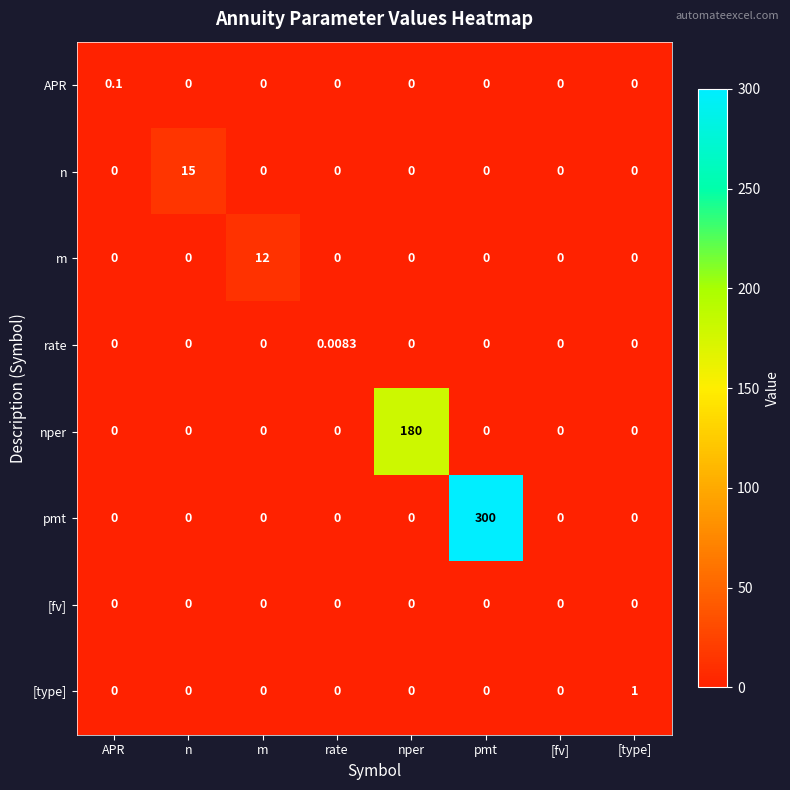

Which series has the largest range (max minus min)?

pmt